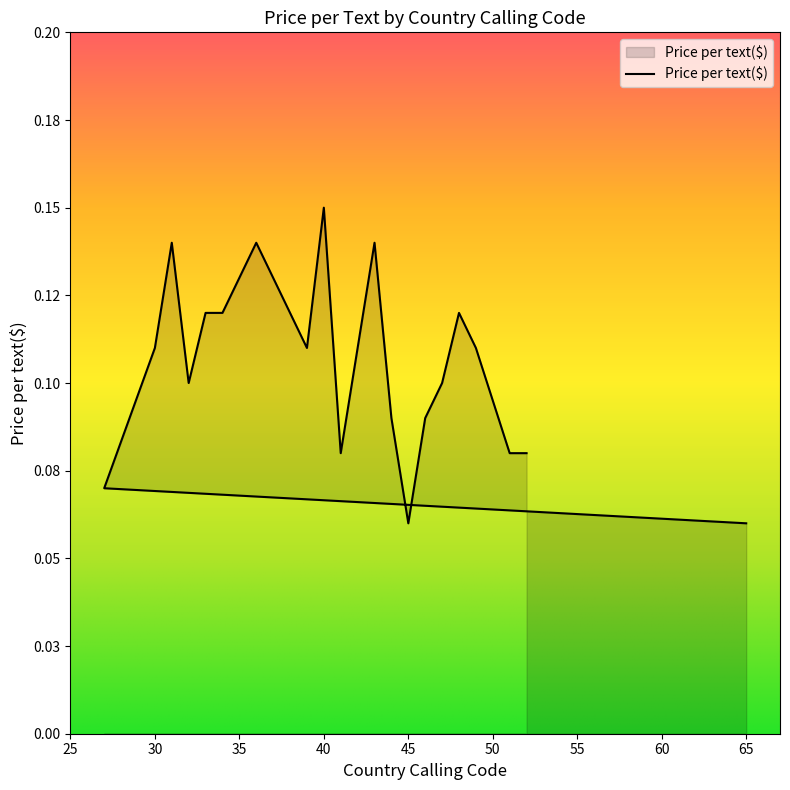

What is the change in value from 65 to 30?

+0.1